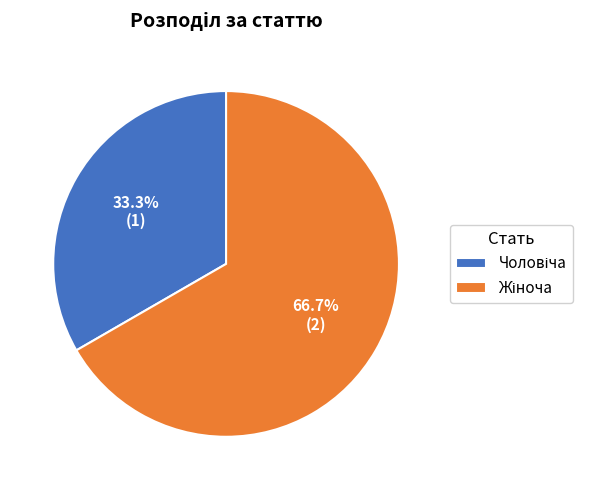

Does any single category account for the majority?

Yes